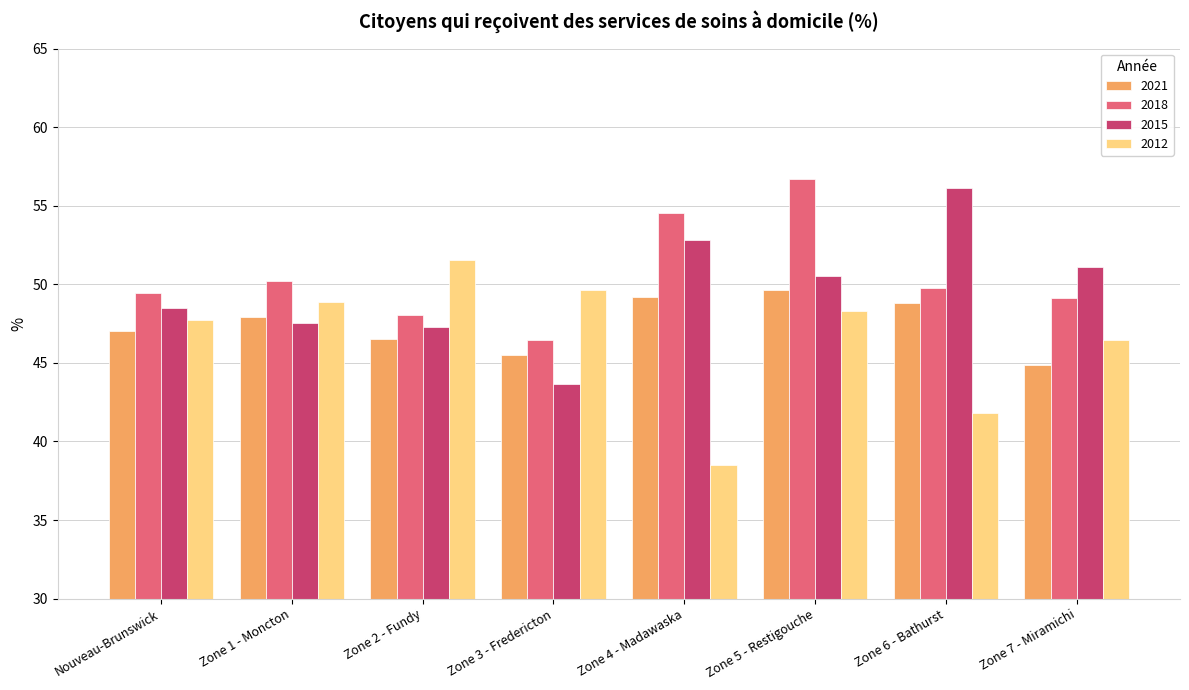

Reading left to right, list all the values displayed in this chart.

2021: 47.1	47.9	46.6	45.5	49.2	49.6	48.8	44.9
2018: 49.4	50.2	48.0	46.5	54.5	56.7	49.7	49.2
2015: 48.5	47.5	47.3	43.7	52.8	50.5	56.1	51.1
2012: 47.8	48.8	51.5	49.6	38.5	48.3	41.8	46.5